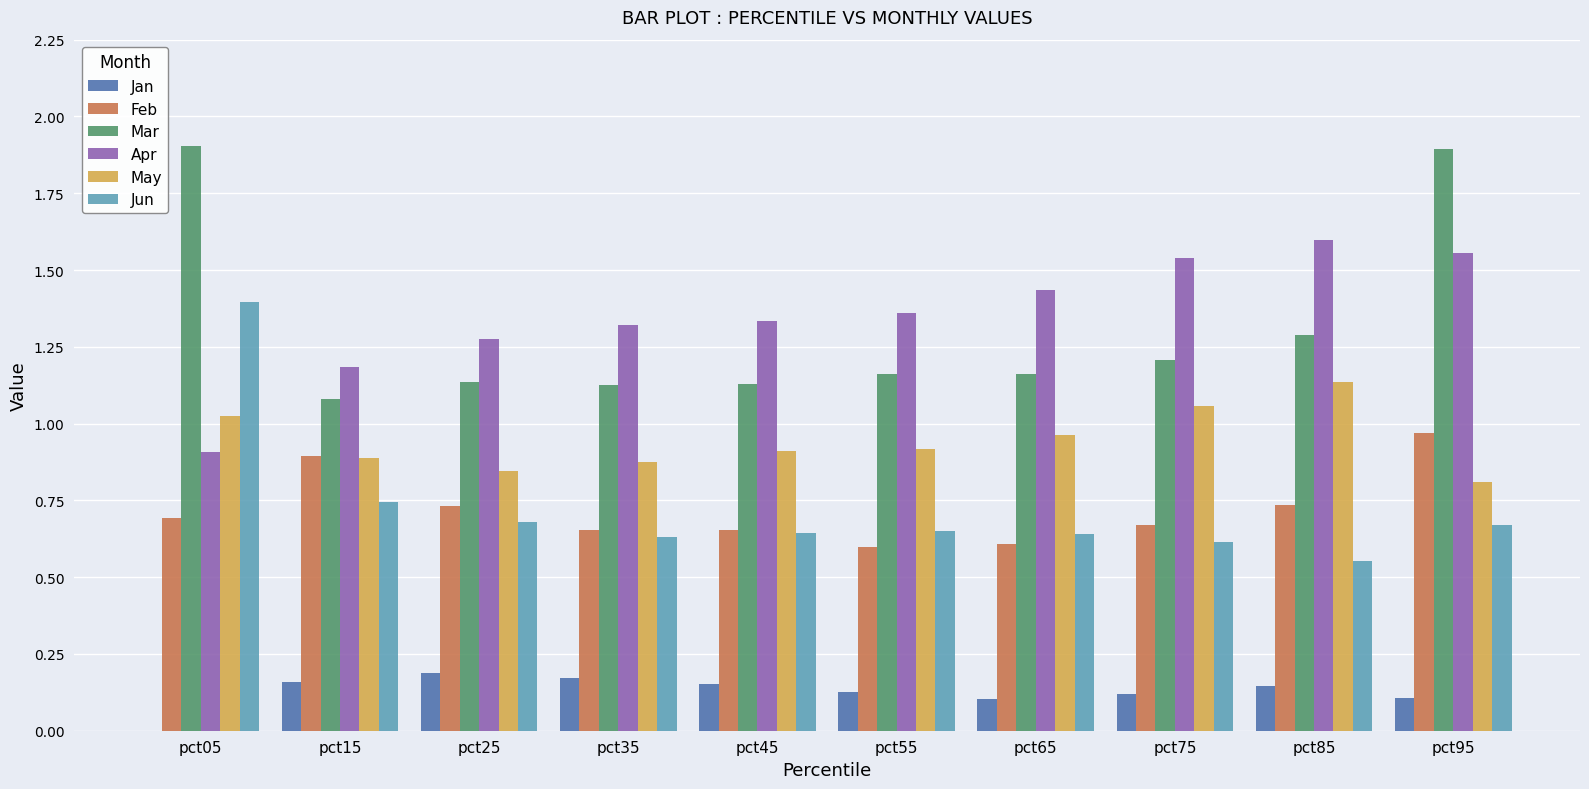

What is the difference between the maximum and minimum values in the May series?

0.3